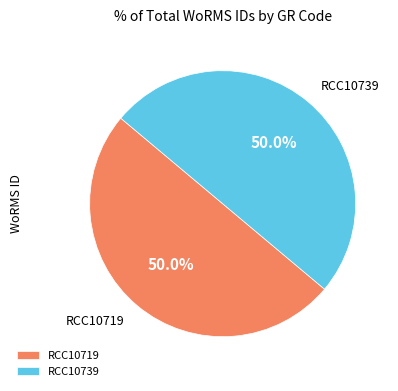

Approximately how many times larger is the value at RCC10739 compared to RCC10719?

1.0